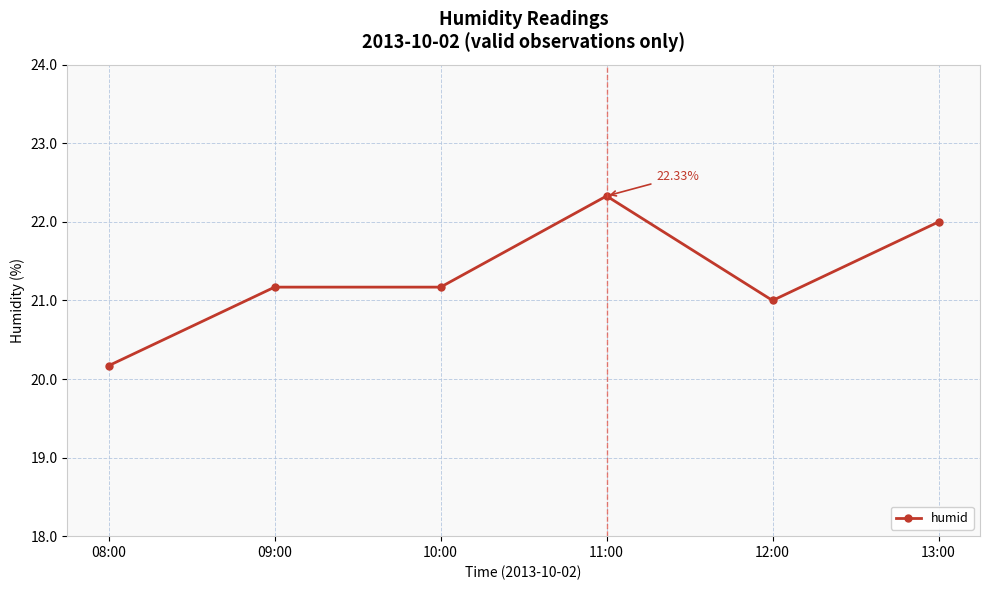

What is the value of the 4th point from the left?

22.3